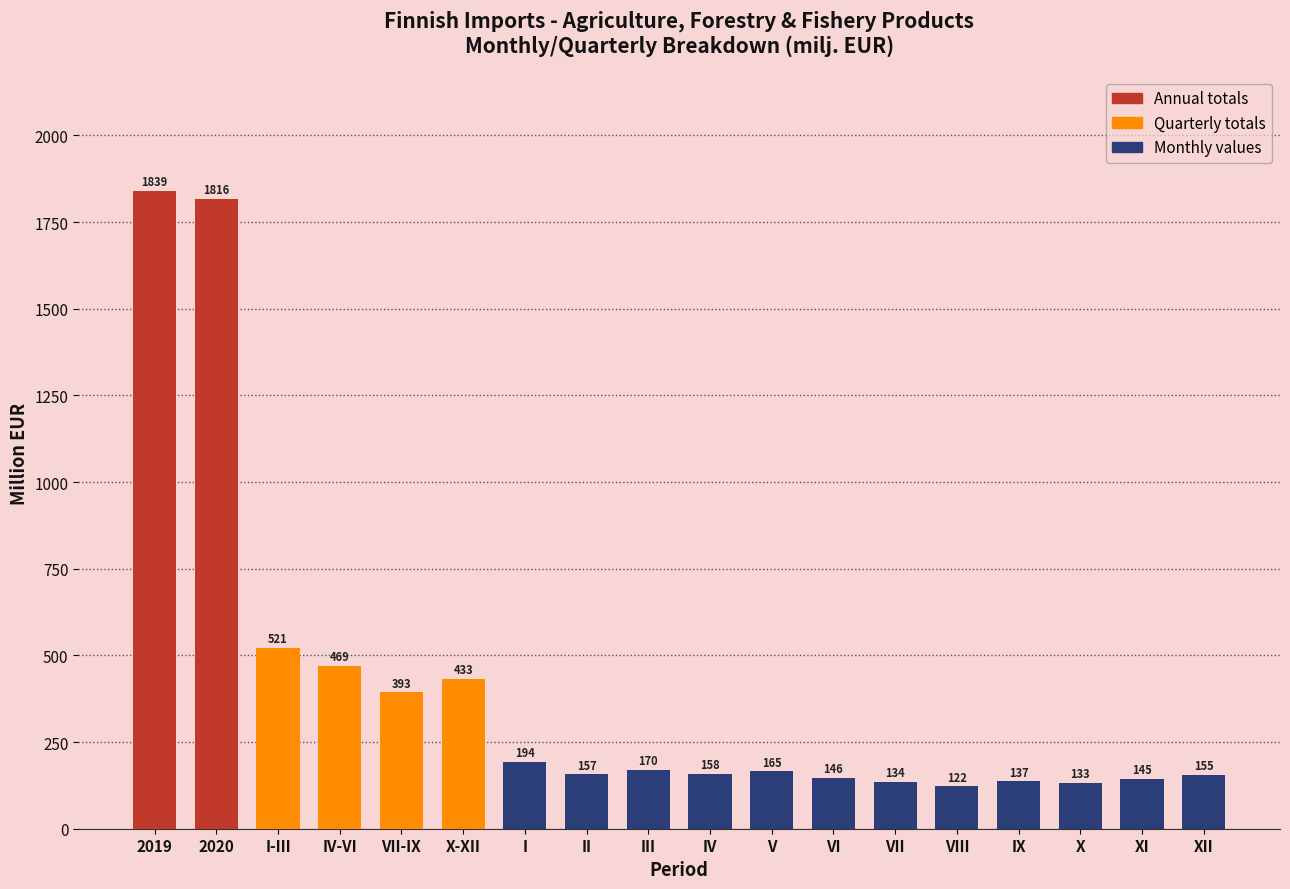

At which label does the data first exceed 165?

2019